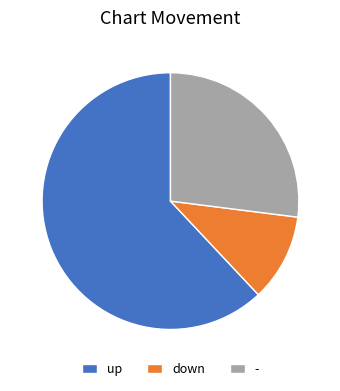

Count the number of slices in the pie.

3